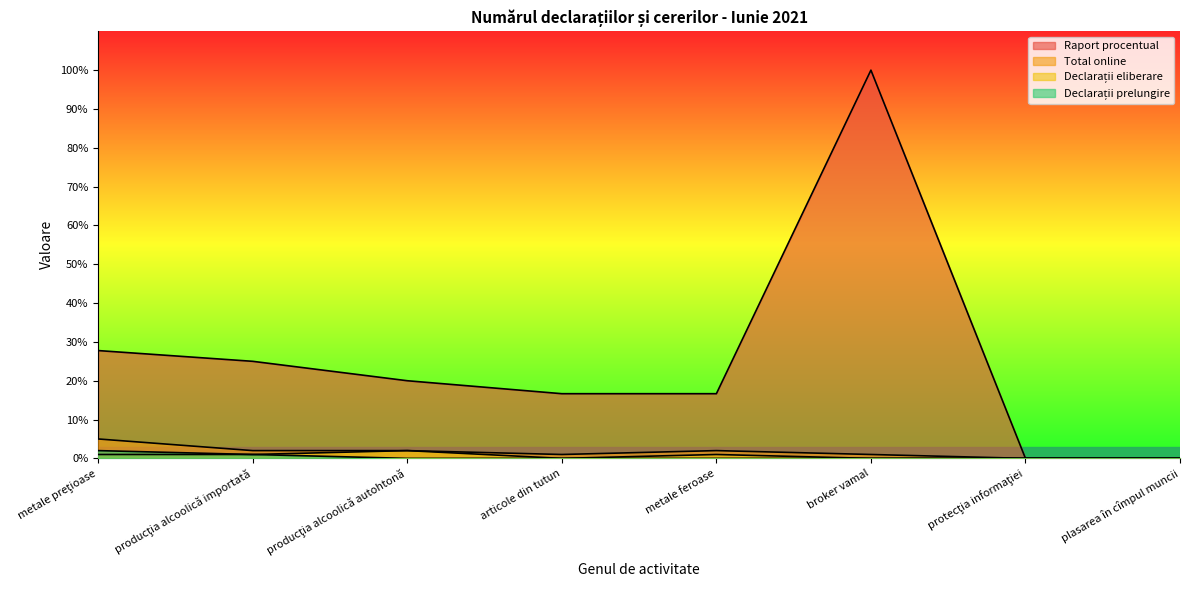

True or false: Raport procentual and Declarații eliberare intersect in this chart.

False